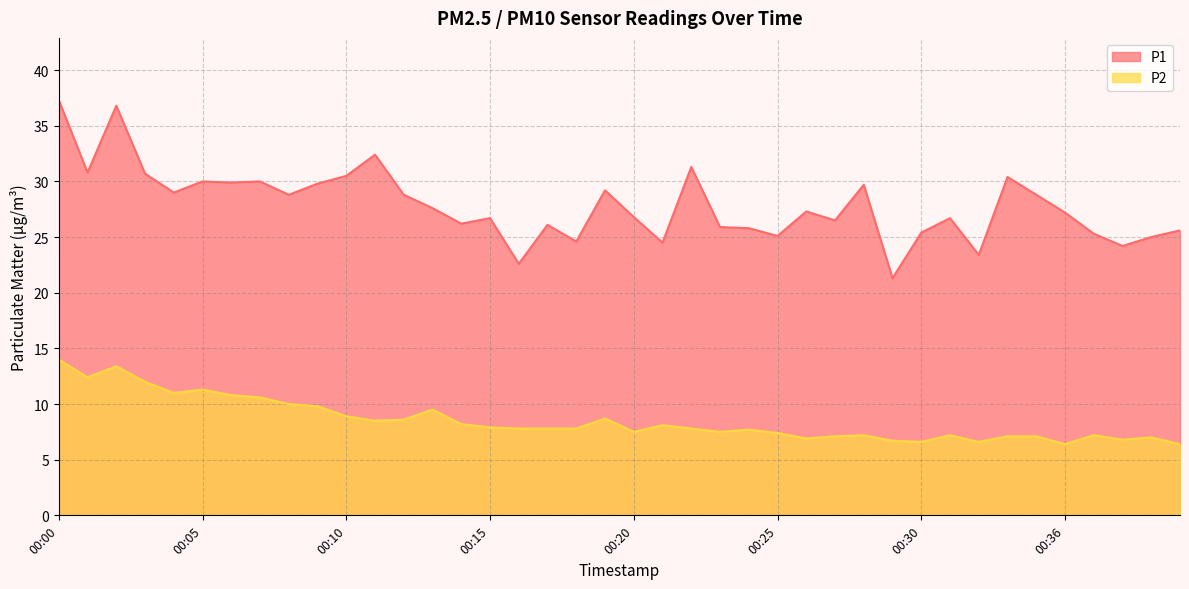

Reading left to right, transcribe all the data shown in this chart.

P1: 00:00=37.3	00:01=30.8	00:02=36.8	00:03=30.7	00:04=29.0	00:05=30.0	00:06=29.9	00:07=30.0	00:08=28.8	00:09=29.8	00:10=30.5	00:11=32.4	00:12=28.8	00:13=27.6	00:14=26.2	00:15=26.7	00:16=22.6	00:17=26.1	00:18=24.6	00:19=29.2	00:20=26.8	00:21=24.5	00:22=31.3	00:23=25.9	00:24=25.8	00:25=25.1	00:26=27.3	00:27=26.5	00:28=29.7	00:29=21.3	00:30=25.4	00:31=26.7	00:33=23.4	00:34=30.4	00:35=28.8	00:36=27.2	00:37=25.3	00:38=24.2	00:39=25.0	00:40=25.6
P2: 00:00=14.0	00:01=12.4	00:02=13.4	00:03=12.0	00:04=11.0	00:05=11.3	00:06=10.8	00:07=10.6	00:08=10.0	00:09=9.8	00:10=8.9	00:11=8.5	00:12=8.6	00:13=9.5	00:14=8.2	00:15=7.9	00:16=7.8	00:17=7.8	00:18=7.8	00:19=8.7	00:20=7.5	00:21=8.1	00:22=7.8	00:23=7.5	00:24=7.7	00:25=7.4	00:26=6.9	00:27=7.1	00:28=7.2	00:29=6.7	00:30=6.6	00:31=7.2	00:33=6.6	00:34=7.1	00:35=7.1	00:36=6.4	00:37=7.2	00:38=6.8	00:39=7.0	00:40=6.4